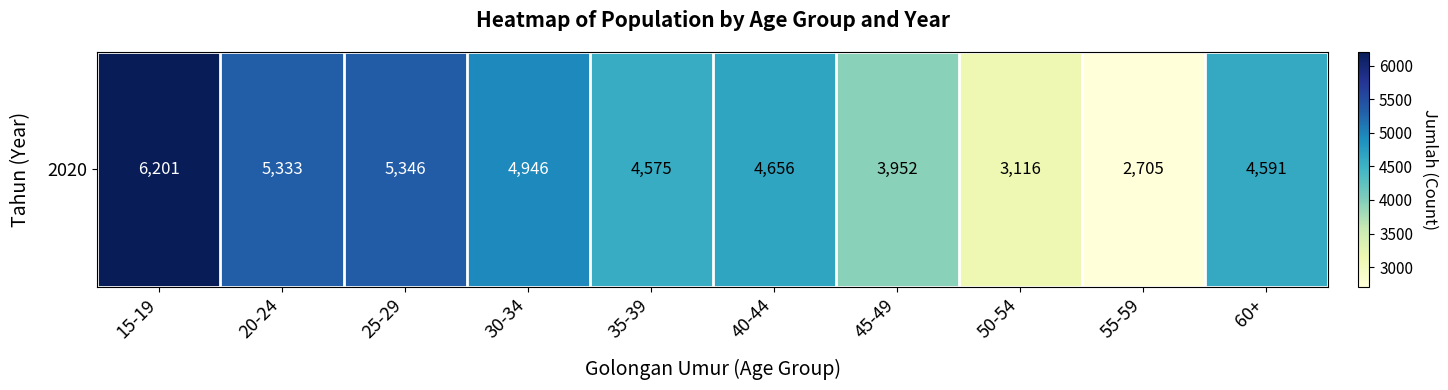

Rank the categories by value from highest to lowest.

15-19, 25-29, 20-24, 30-34, 40-44, 60+, 35-39, 45-49, 50-54, 55-59